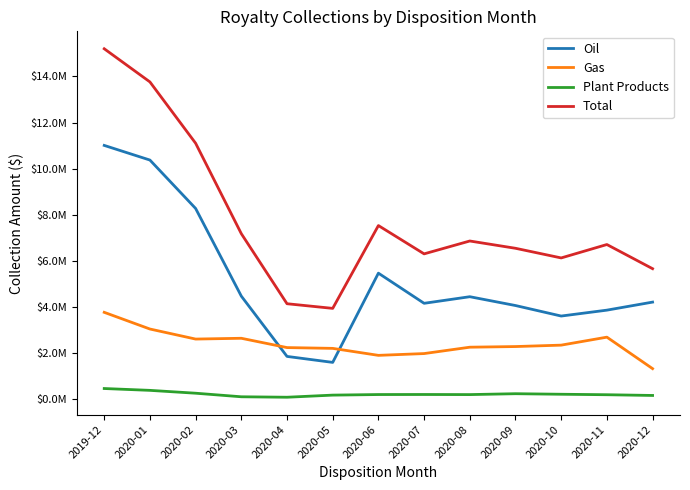

What is the label of the 12th point from the right?

2020-01